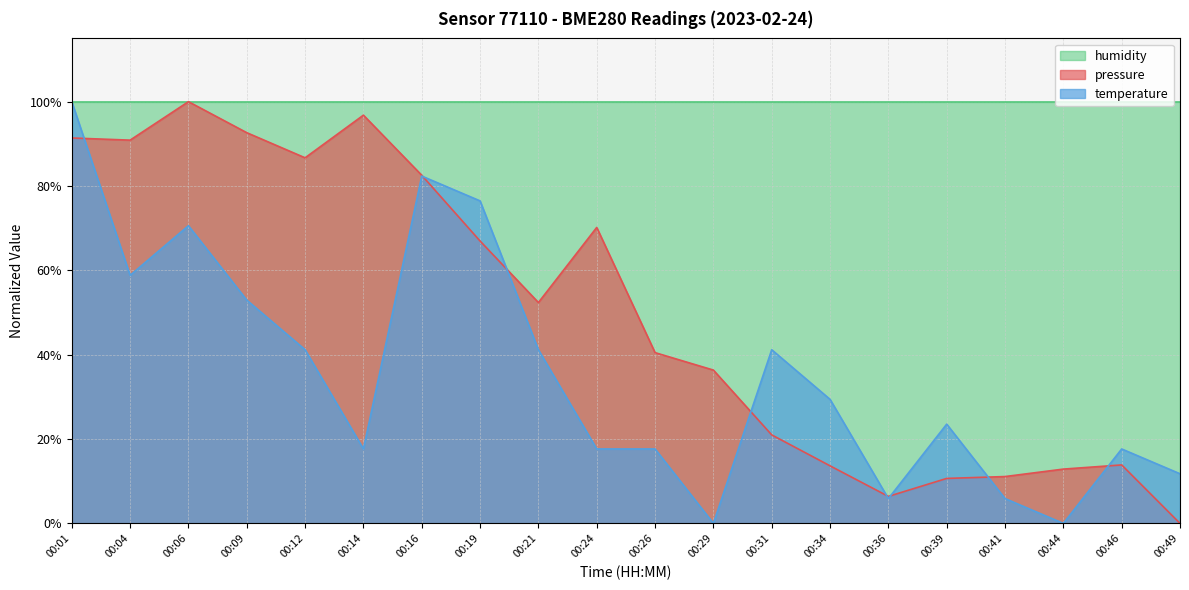

At which label is pressure closest to 50?

00:21